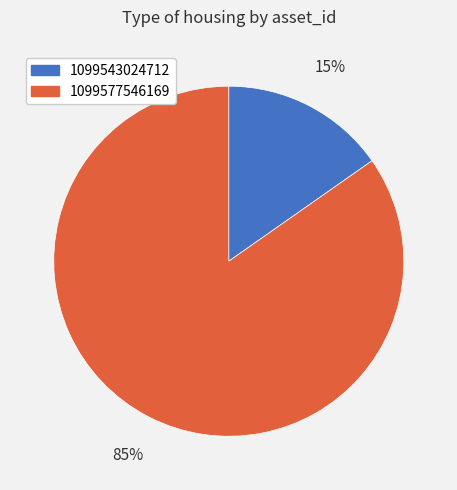

The 1099577546169 slice represents 85% of the pie. True or false?

True